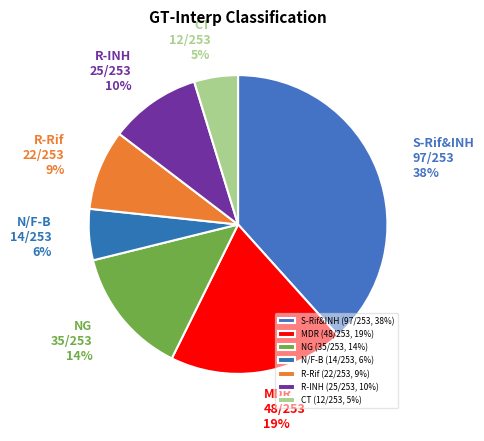

Rank the categories by value from lowest to highest.

CT, N/F-B, R-Rif, R-INH, NG, MDR, S-Rif&INH